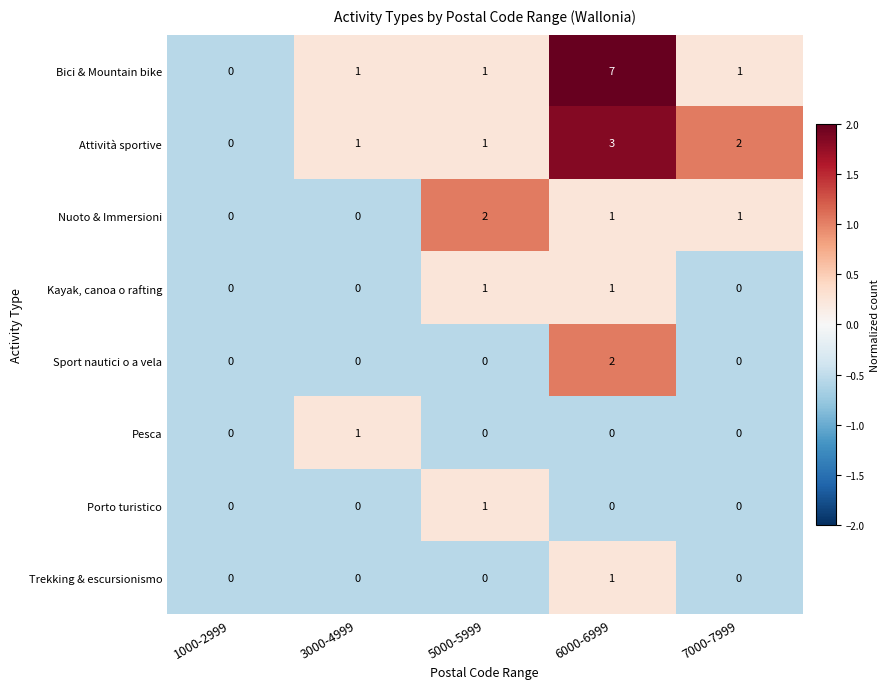

Between 1000-2999 and 6000-6999, which series saw the biggest shift?

Bici & Mountain bike